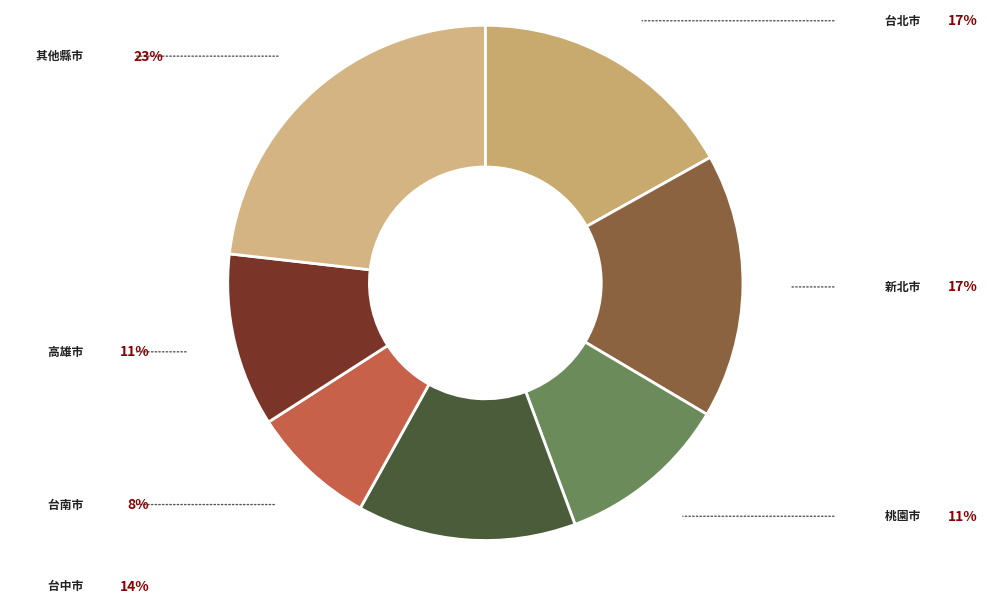

The 台中市 slice represents 14% of the pie. True or false?

True